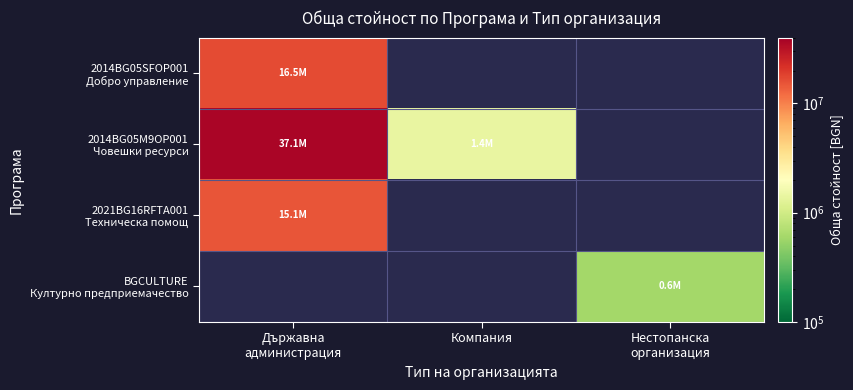

At which label is 2014BG05M9OP001 Човешки ресурси closest to 19288152?

Компания